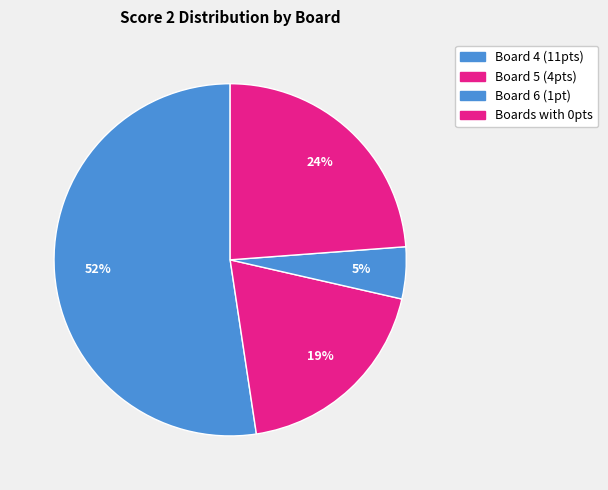

How many slices are in this pie chart?

4